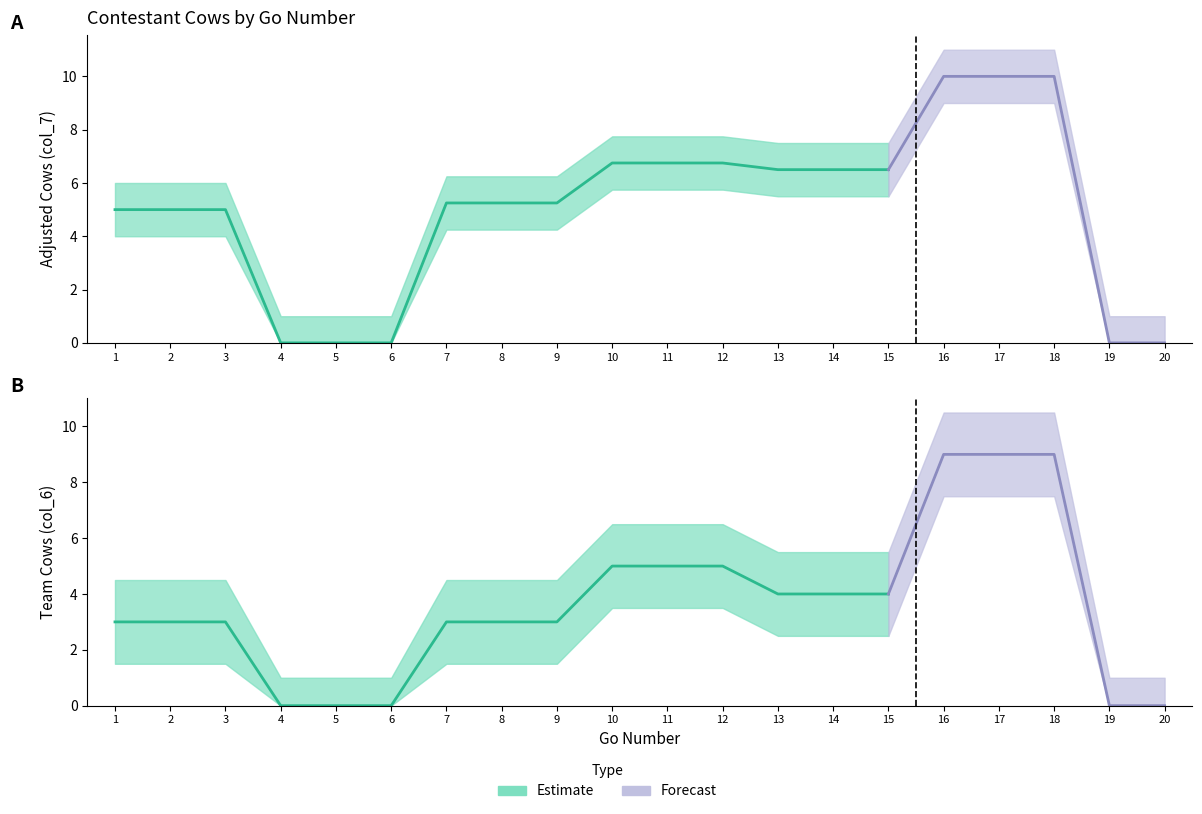

Which label corresponds to the smallest value in the chart?

4